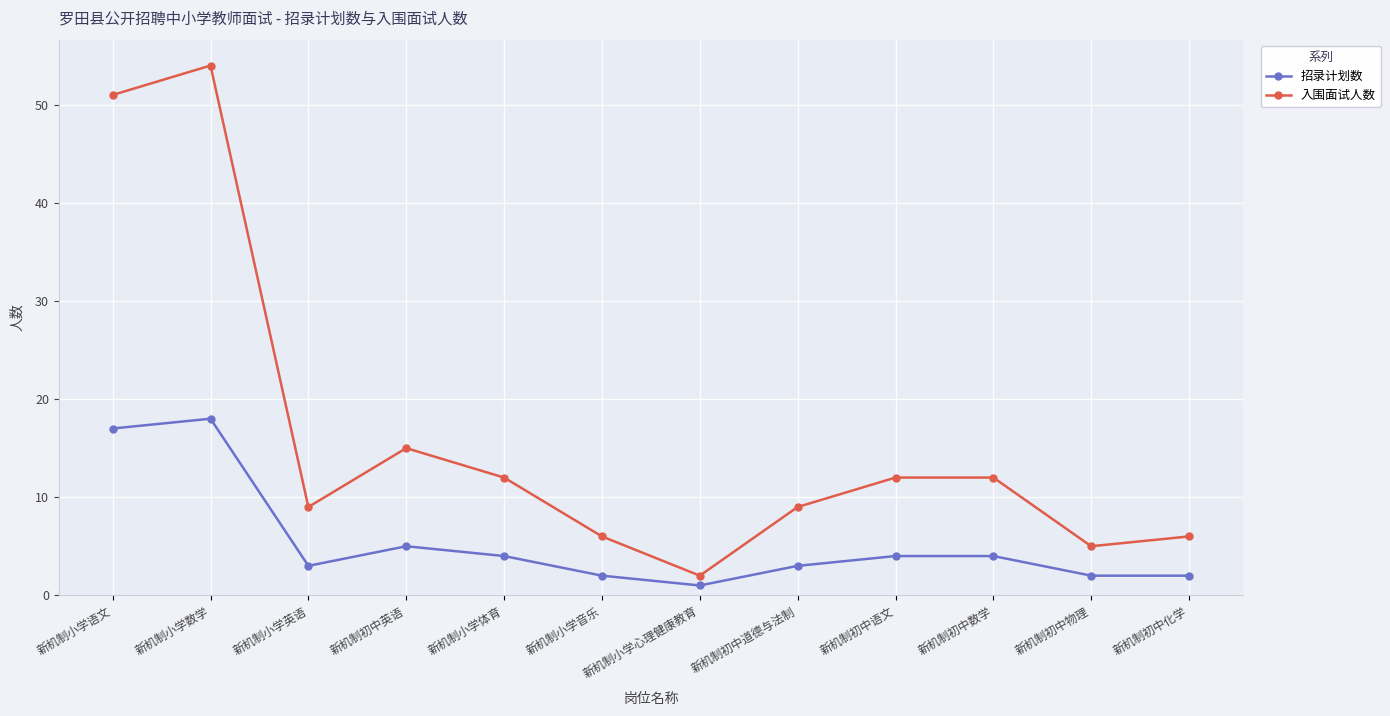

At which category does 入围面试人数 reach its first local peak?

新机制小学数学